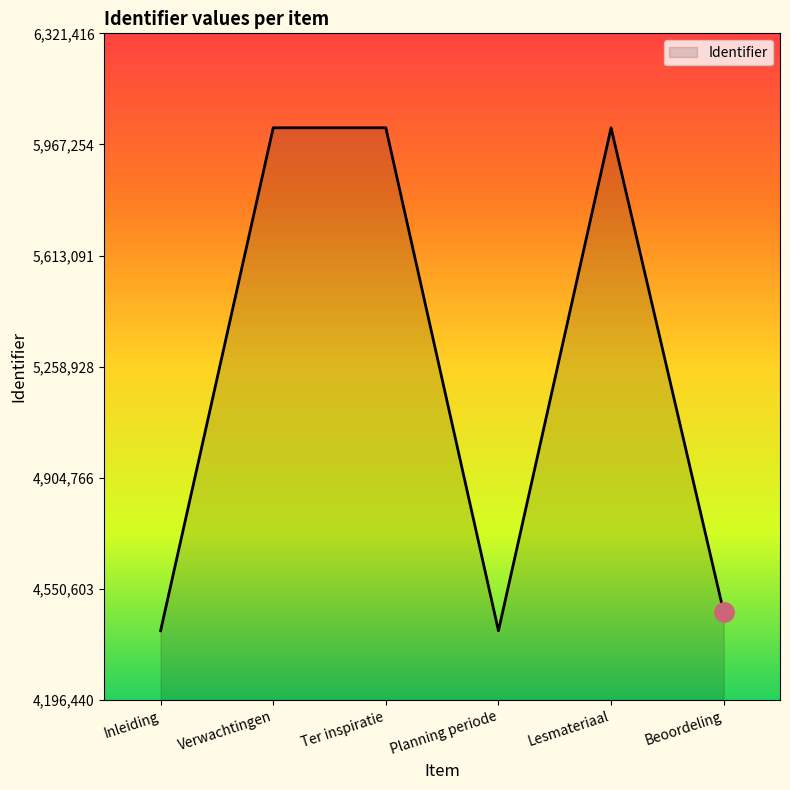

What is the change in value from Lesmateriaal to Beoordeling?

-1543510